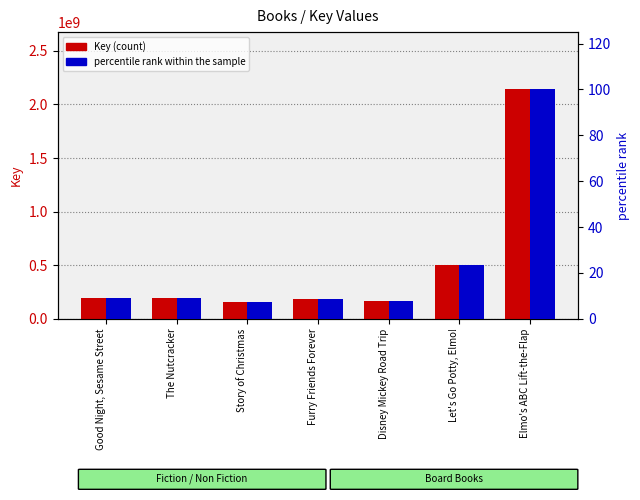

What is the difference between the maximum and minimum values in the Key (count) series?

1983906138.0